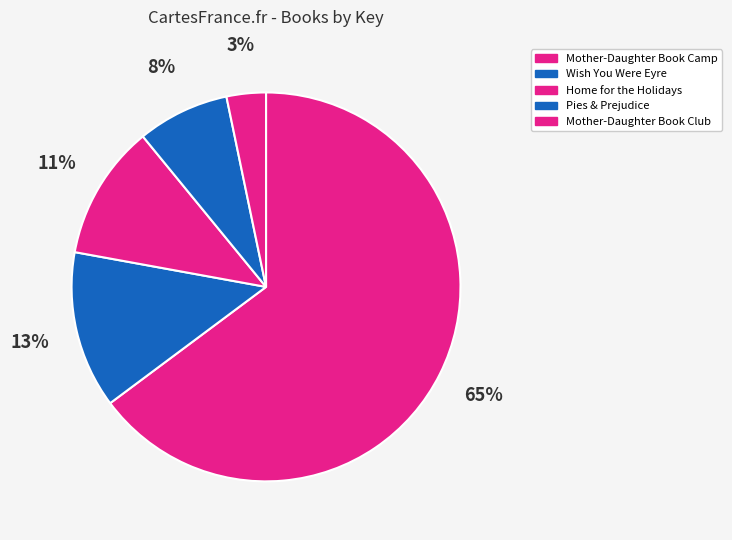

To the nearest percent, what is the difference between the largest and smallest slice percentages?

62%